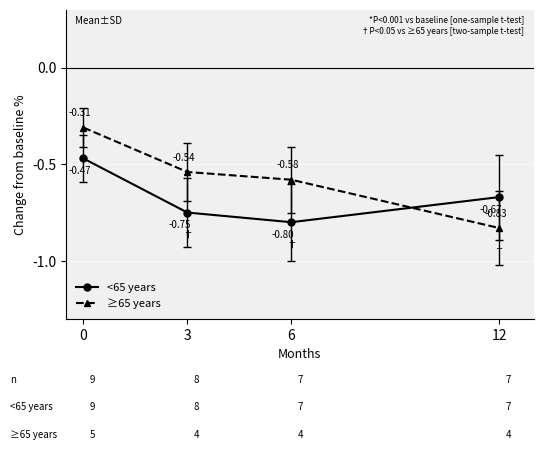

What is the difference between the maximum and minimum values in the <65 years series?

0.3